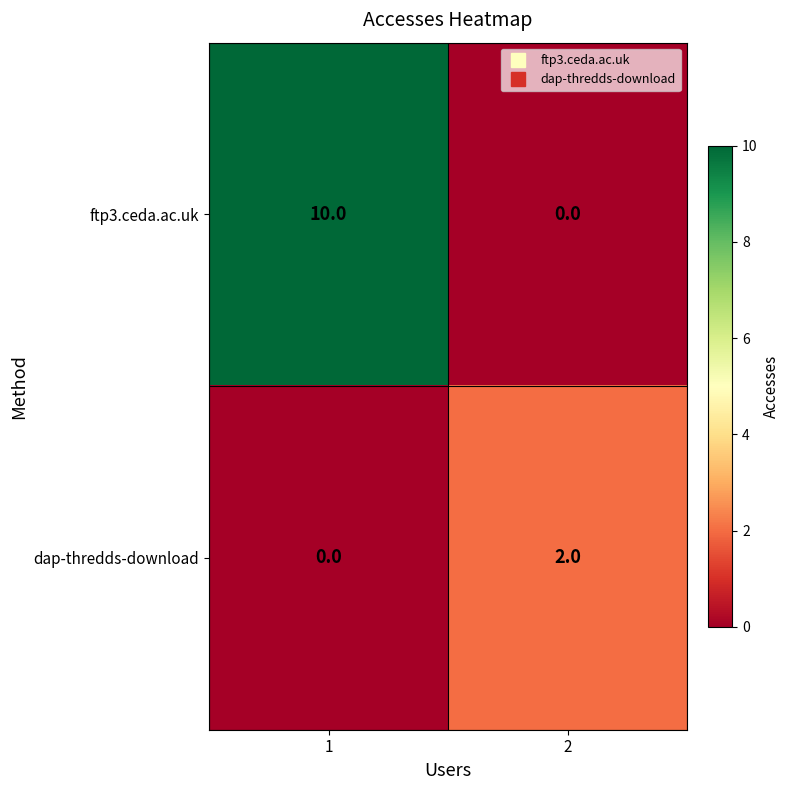

What is the difference between the highest and lowest values at 1?

10